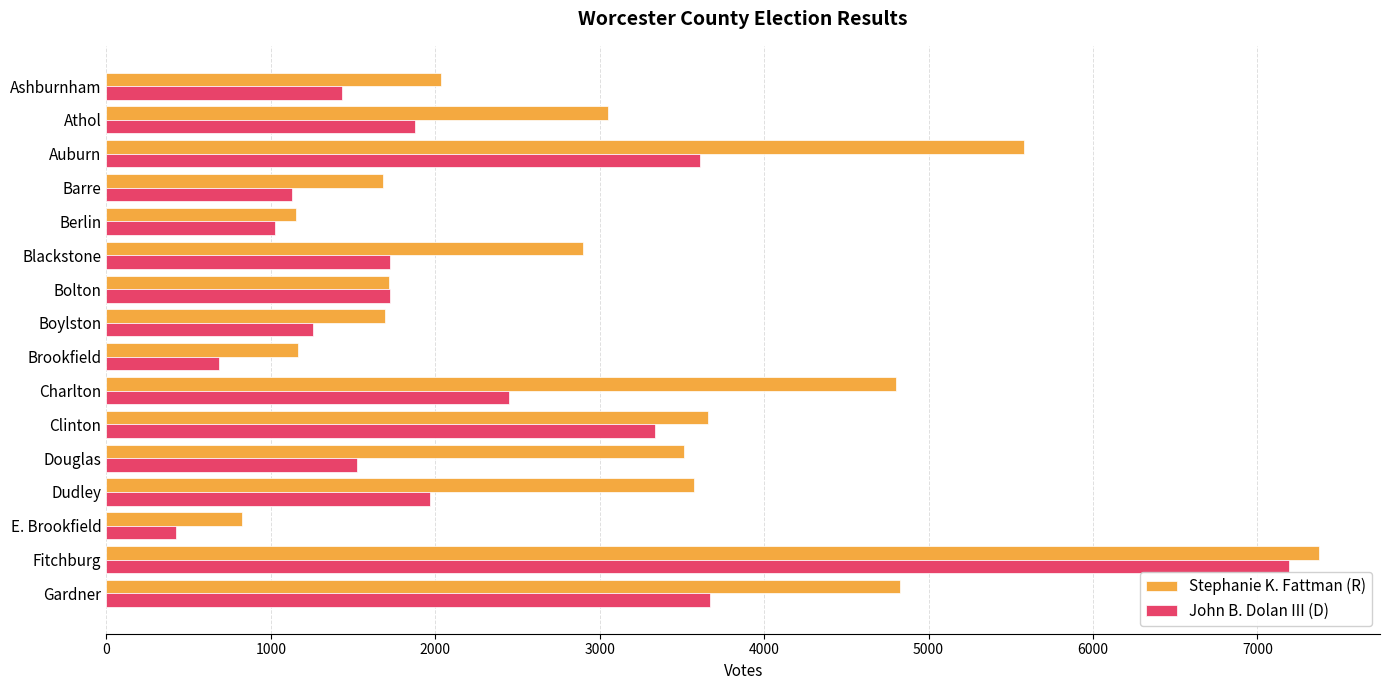

What is the difference between the maximum and second lowest values in the Stephanie K. Fattman (R) series?

6225